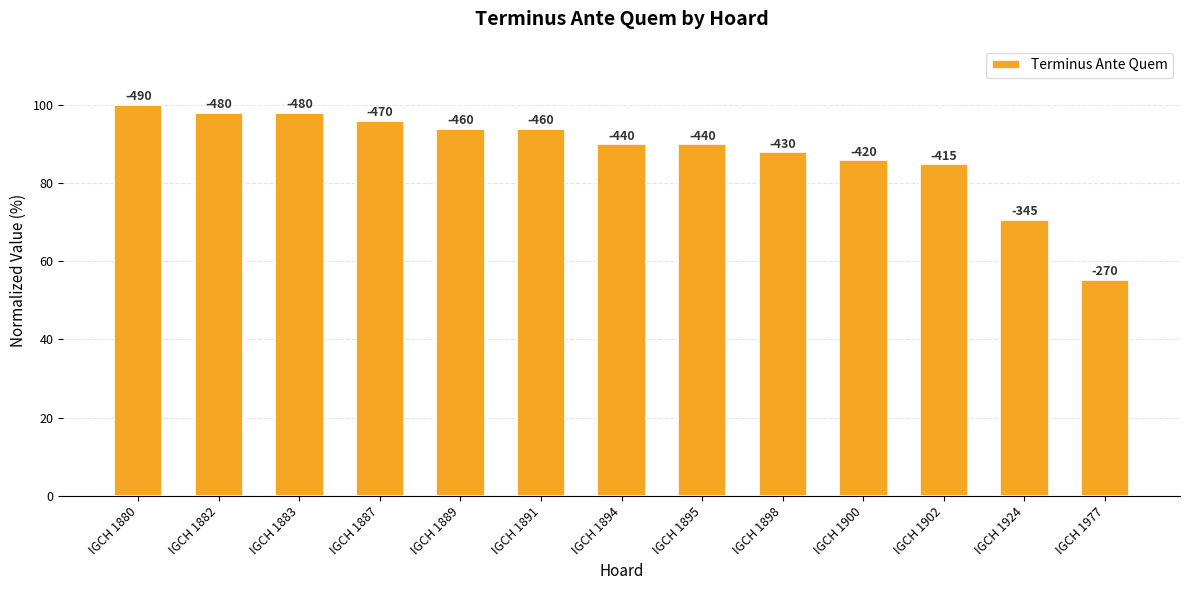

Reading left to right, what are all the values shown in this chart?

IGCH 1880=100.0	IGCH 1882=98.0	IGCH 1883=98.0	IGCH 1887=95.9	IGCH 1889=93.9	IGCH 1891=93.9	IGCH 1894=89.8	IGCH 1895=89.8	IGCH 1898=87.8	IGCH 1900=85.7	IGCH 1902=84.7	IGCH 1924=70.4	IGCH 1977=55.1